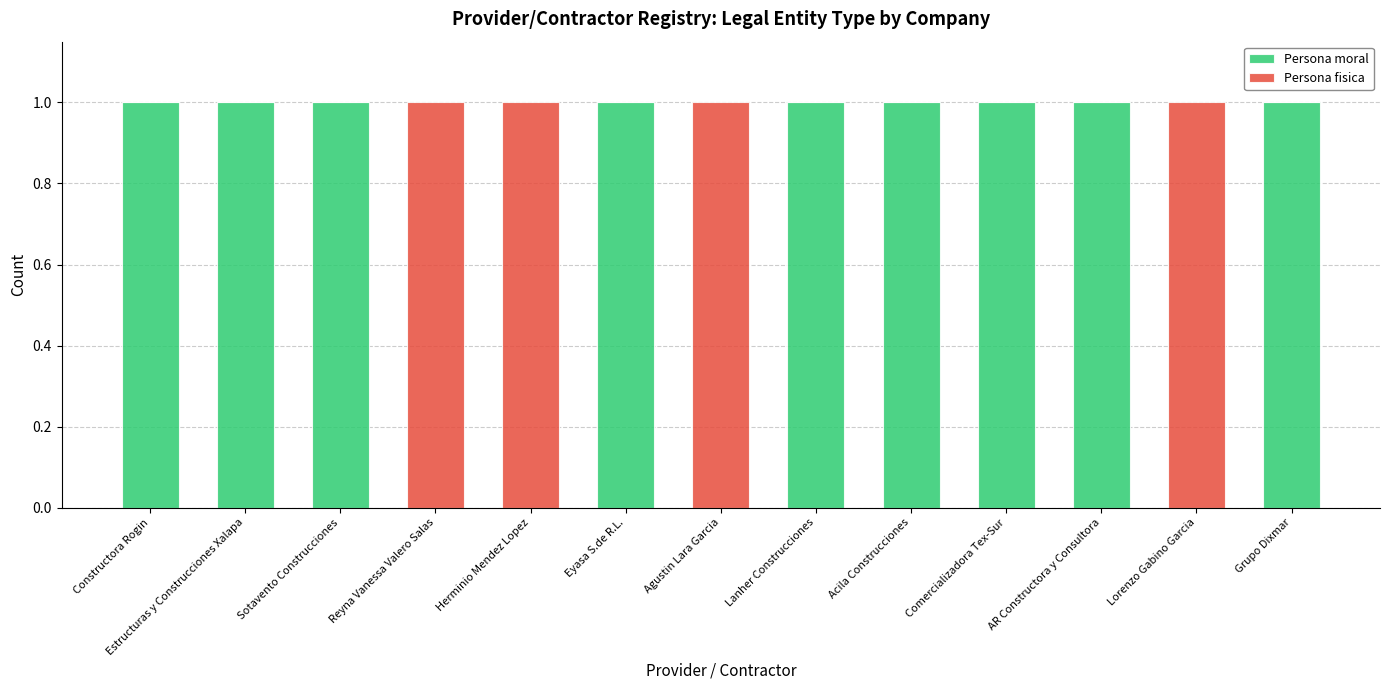

What is the sum of all Persona moral values?

9